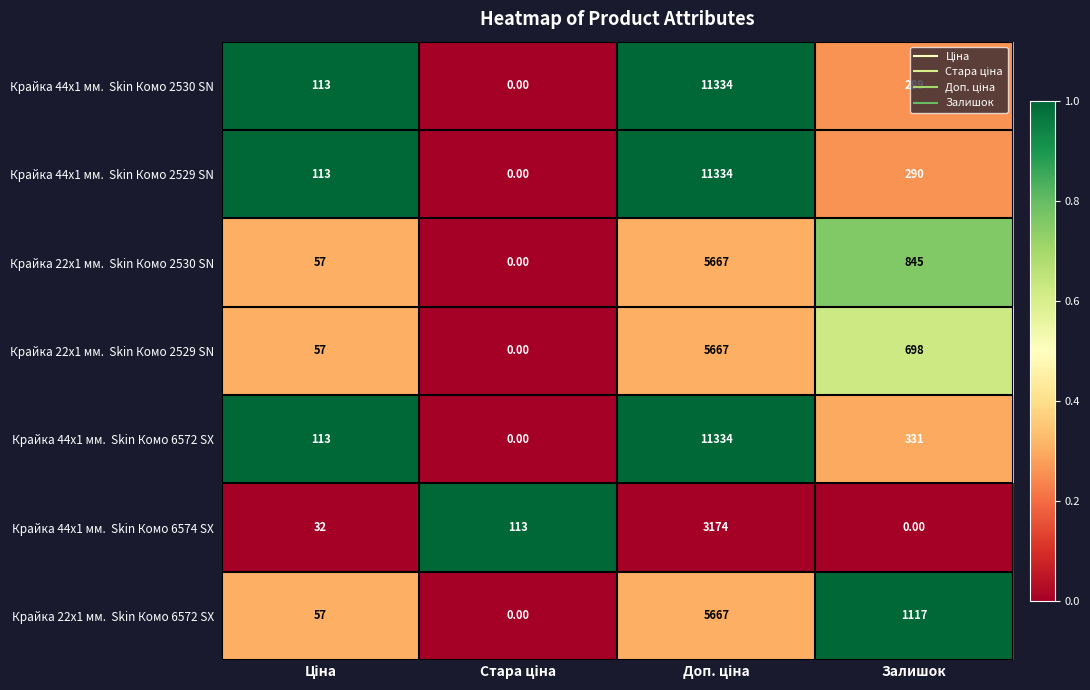

What is the difference between the highest and lowest values at Залишок?

1117